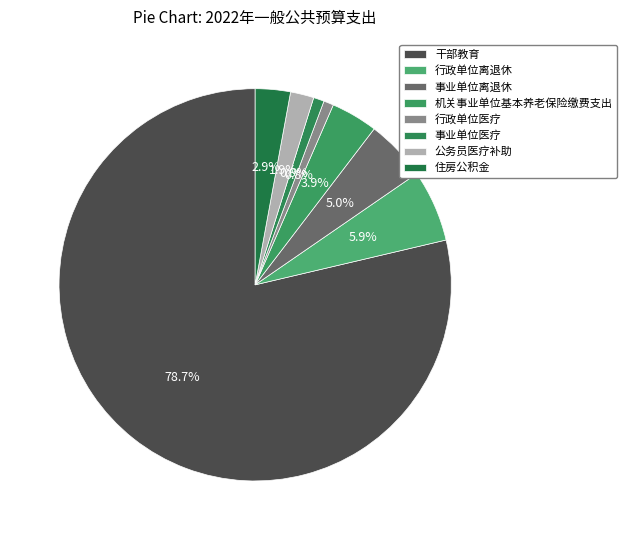

Between 住房公积金 and 公务员医疗补助, which is larger?

住房公积金